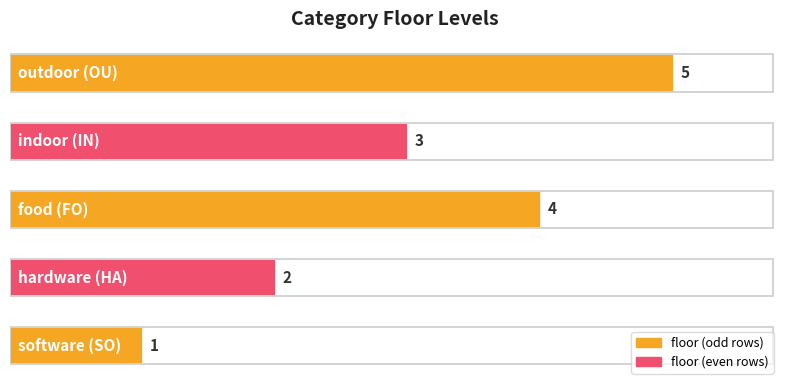

What is the maximum value shown in the chart?

5